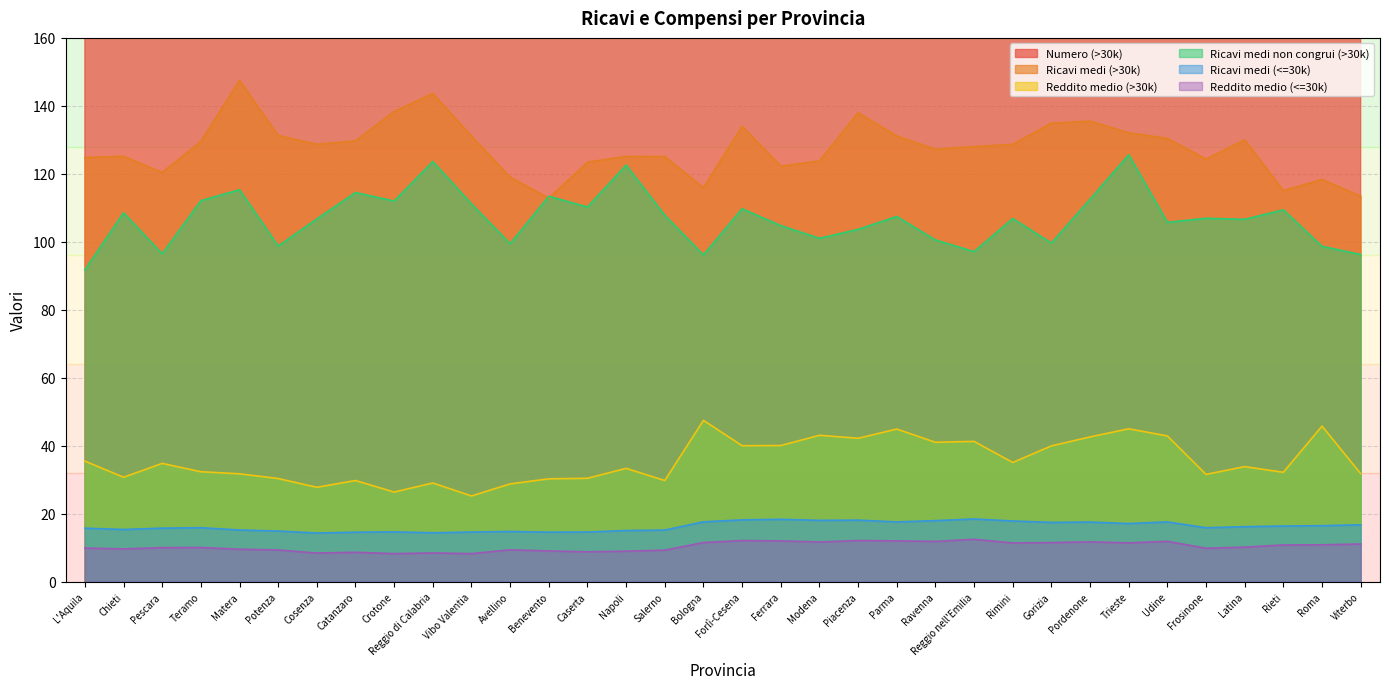

Which category has the lowest value across all series?

Crotone